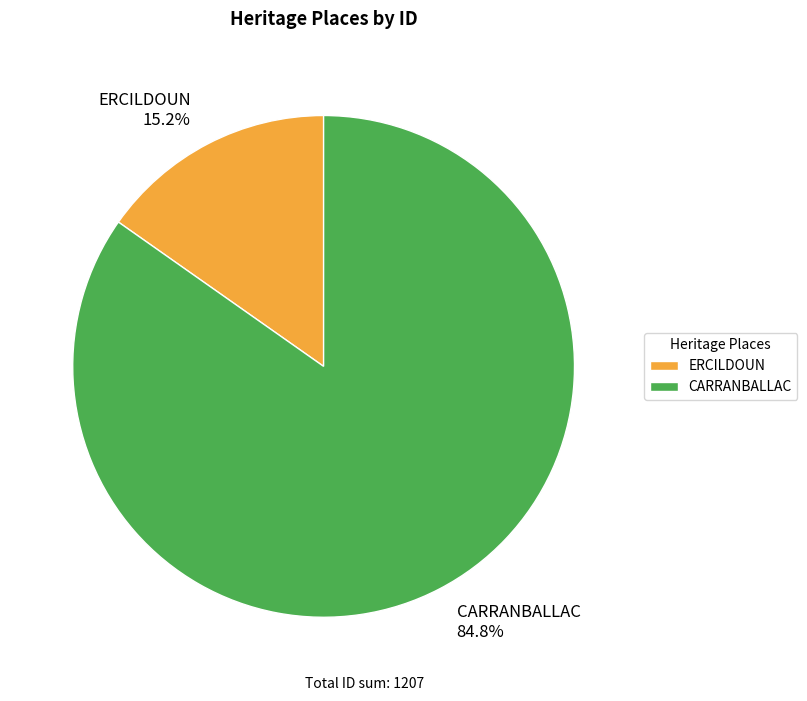

Which slice is the largest?

CARRANBALLAC